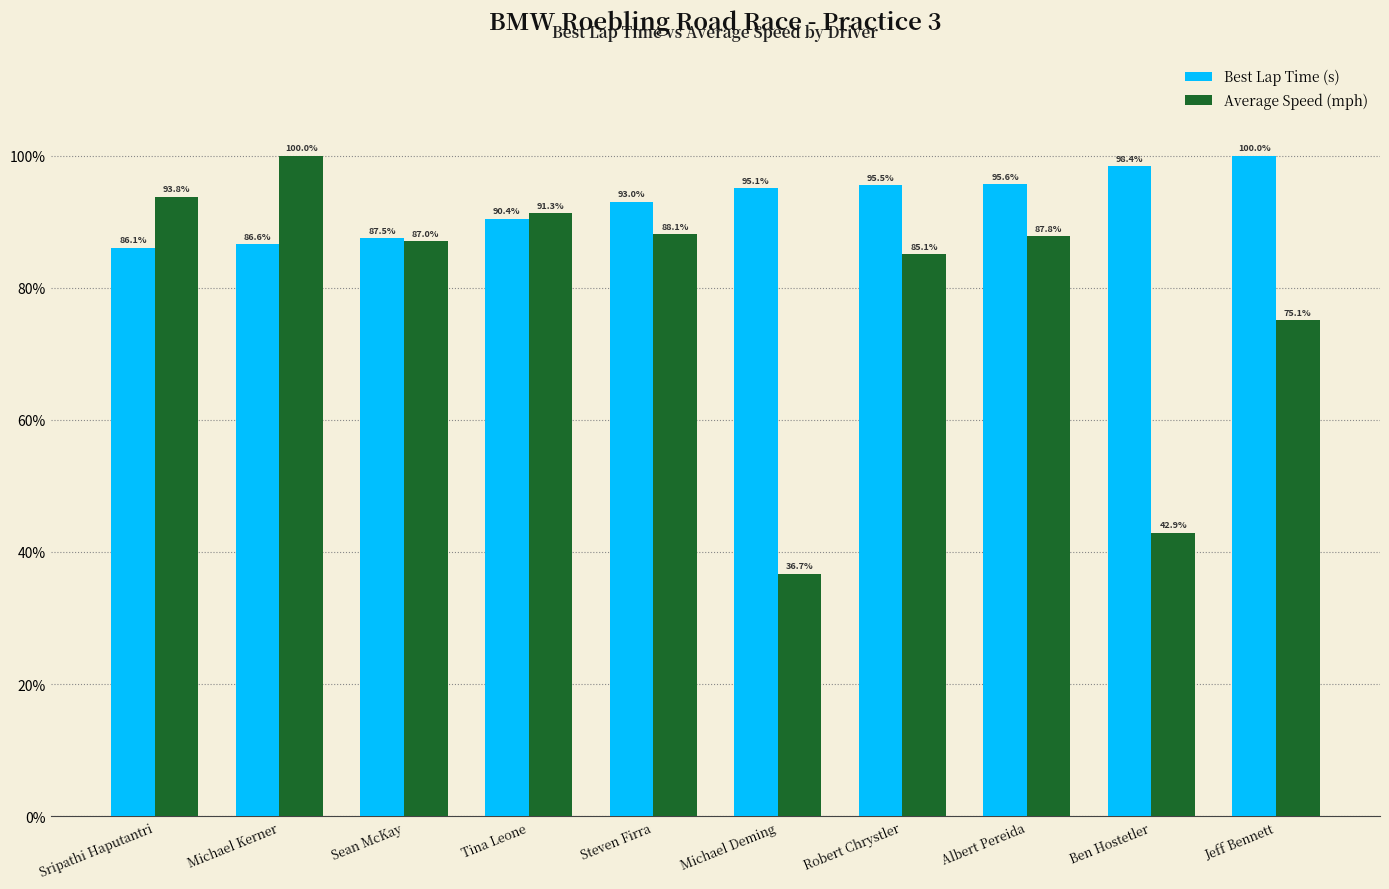

At how many categories does at least one series exceed 53?

10